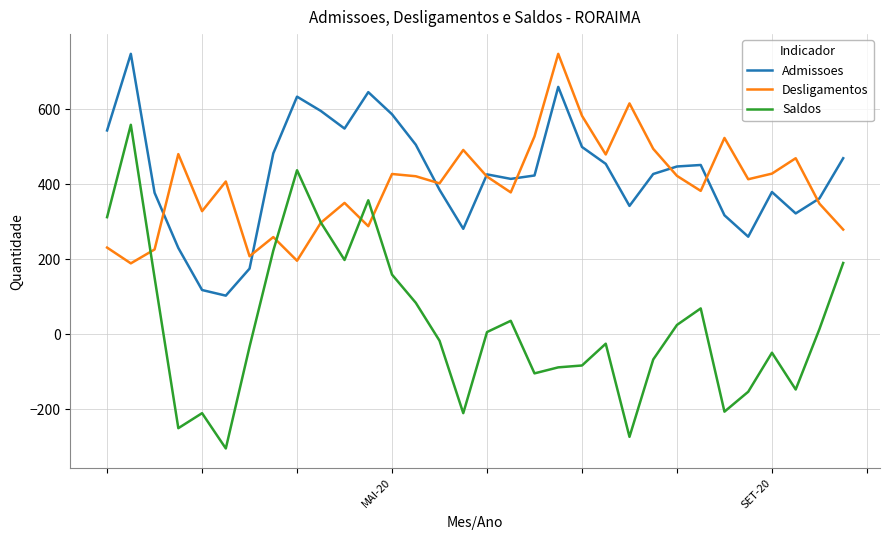

What is the difference between the maximum and second lowest values in the Saldos series?

831